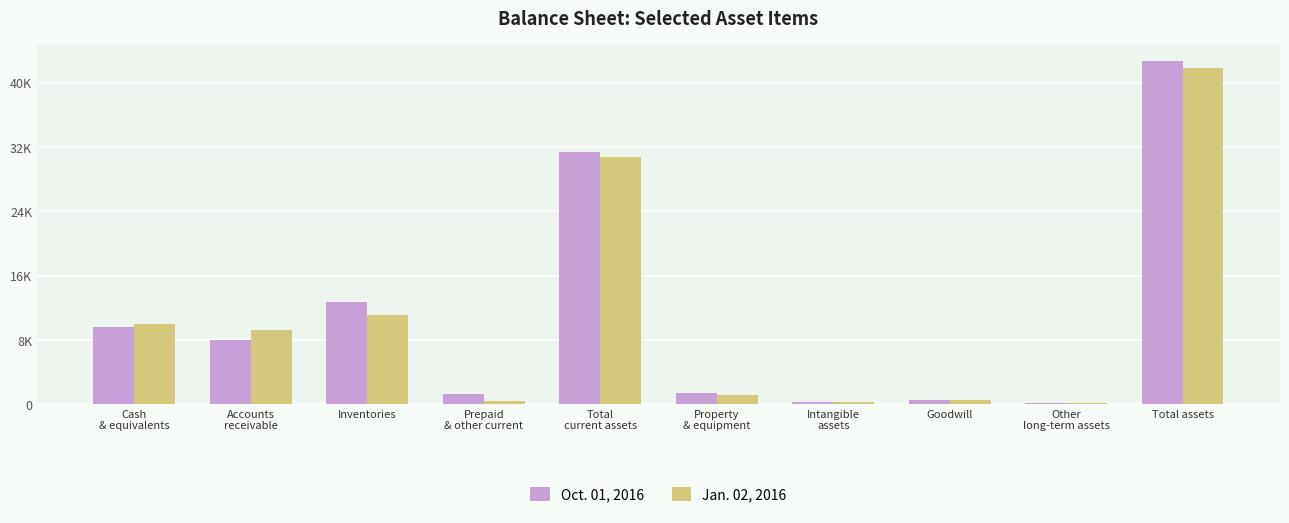

At how many categories does at least one series exceed 8702?

5